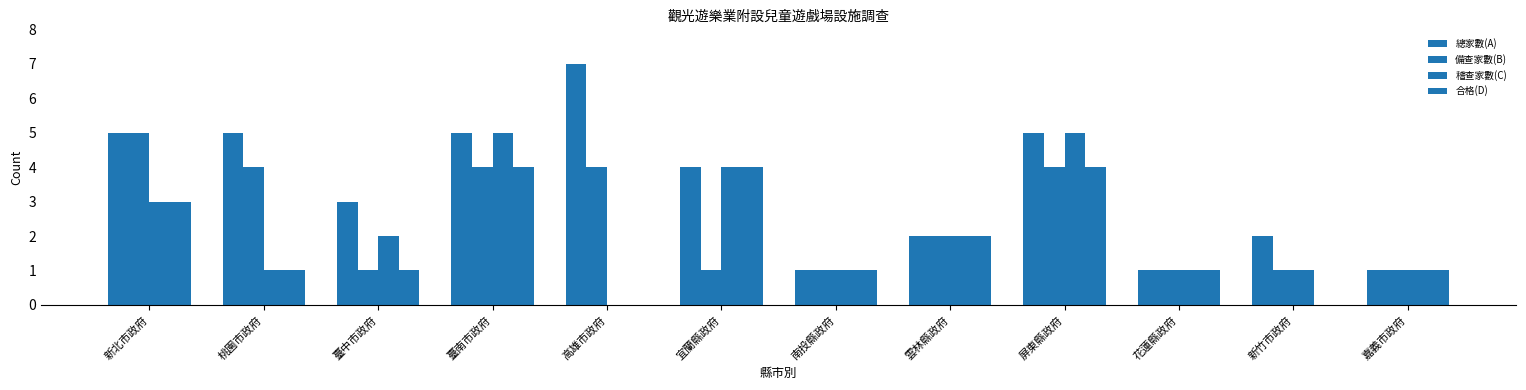

How many groups of bars are there?

12